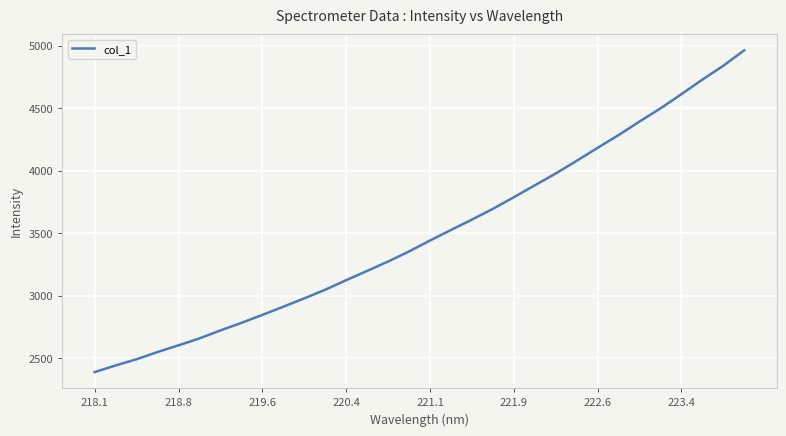

Reading right to left, list all the values displayed in this chart.

4961.8	4838.1	4727.5	4611.1	4497.2	4392.3	4284.2	4182.2	4078.5	3977.1	3882.5	3787.2	3694.4	3608.4	3525.3	3441.1	3353.7	3273.5	3198.0	3124.1	3047.9	2978.6	2911.8	2846.5	2782.4	2722.1	2658.2	2603.0	2549.3	2491.5	2441.7	2388.9